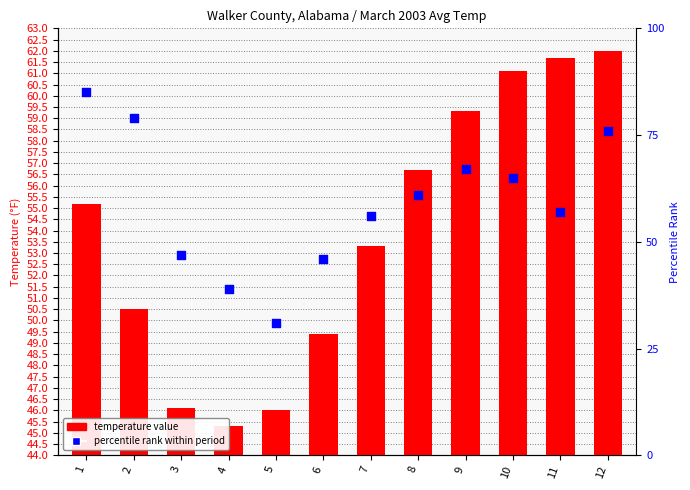

At how many categories does at least one series exceed 41?

12